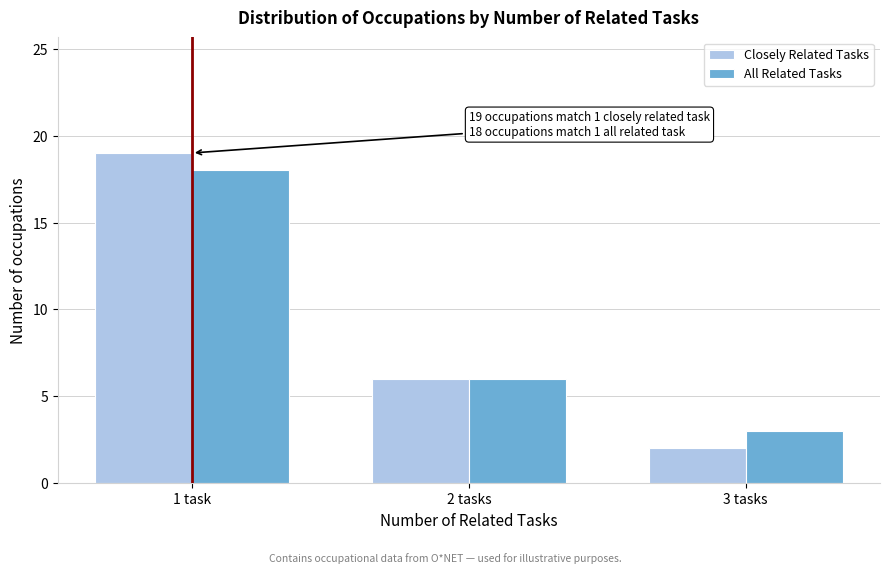

Reading left to right, extract all data points from this chart.

Closely Related Tasks: 19	6	2
All Related Tasks: 18	6	3